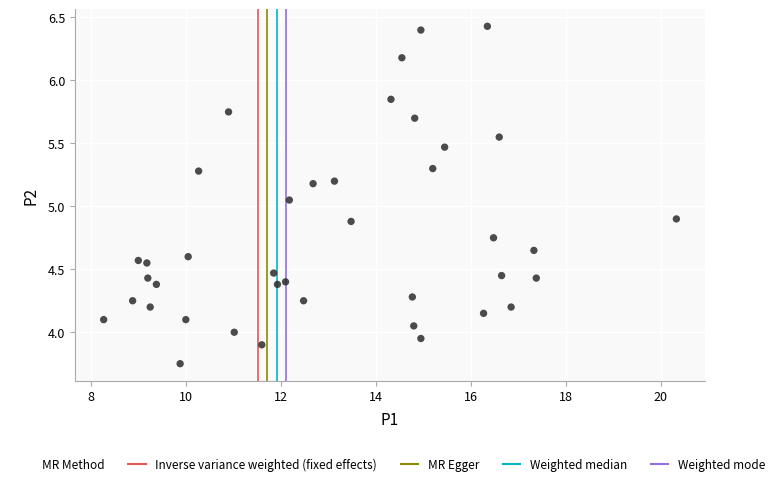

What is the range of Y values (max minus min)?

2.7